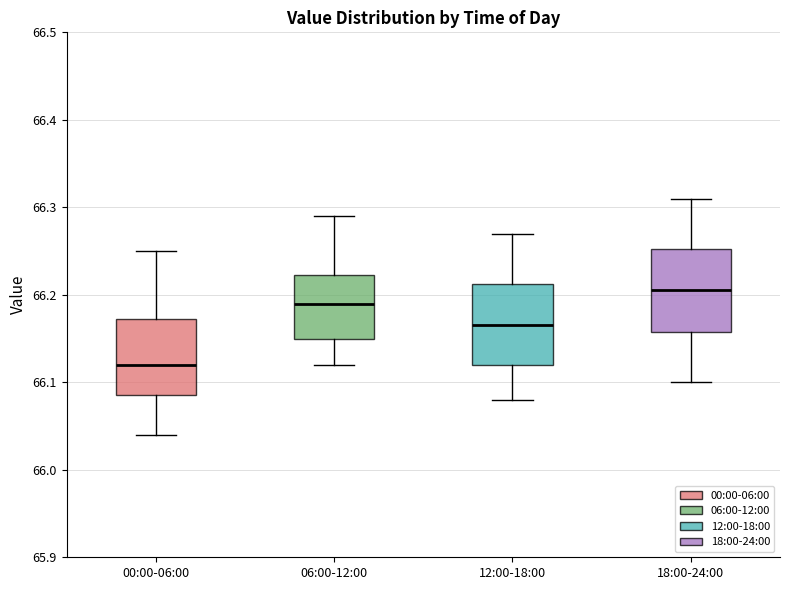

Reading left to right, read every box against the y-axis: the position of its median line, the range the box covers, and the ends of its whiskers. The values are not printed on the chart, so give them approximately, as read against the axis.

00:00-06:00: median 66.12, box 66.09 to 66.17, whiskers 66.04 to 66.25
06:00-12:00: median 66.19, box 66.15 to 66.22, whiskers 66.12 to 66.29
12:00-18:00: median 66.17, box 66.12 to 66.21, whiskers 66.08 to 66.27
18:00-24:00: median 66.21, box 66.16 to 66.25, whiskers 66.10 to 66.31